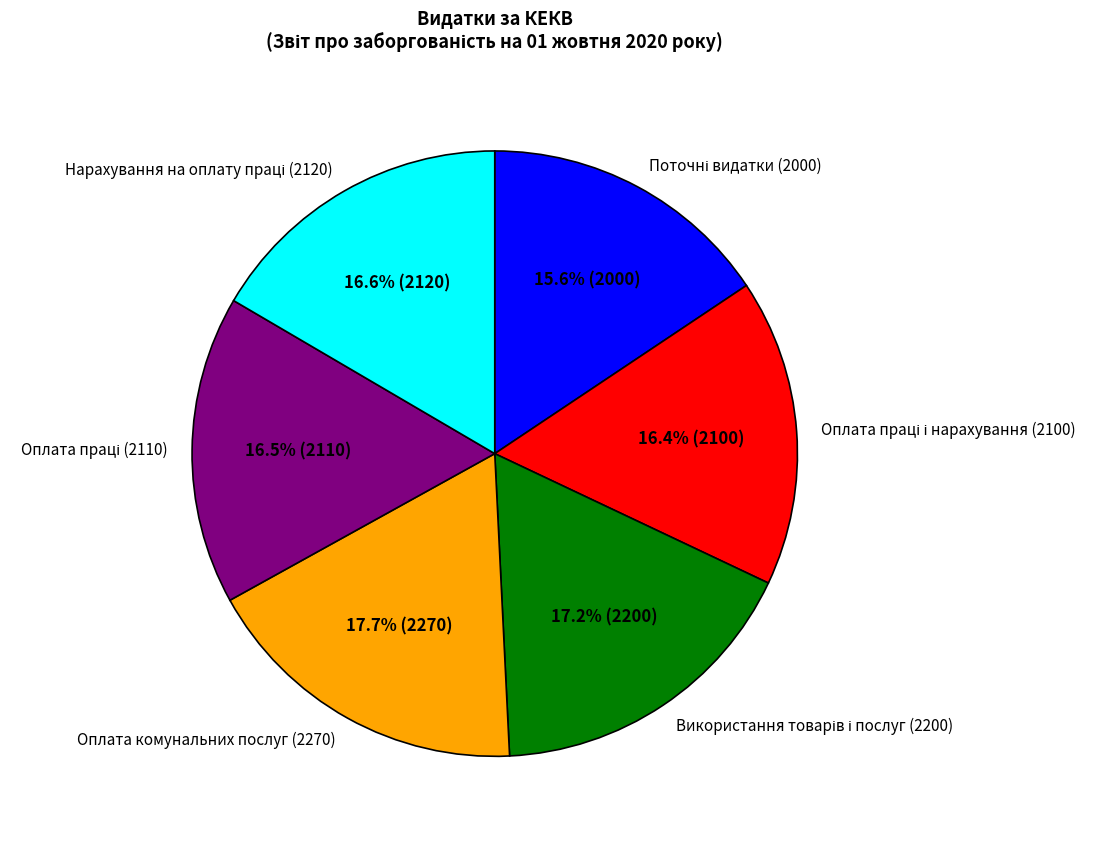

What is the largest slice in the pie chart?

Оплата комунальних послуг (2270)